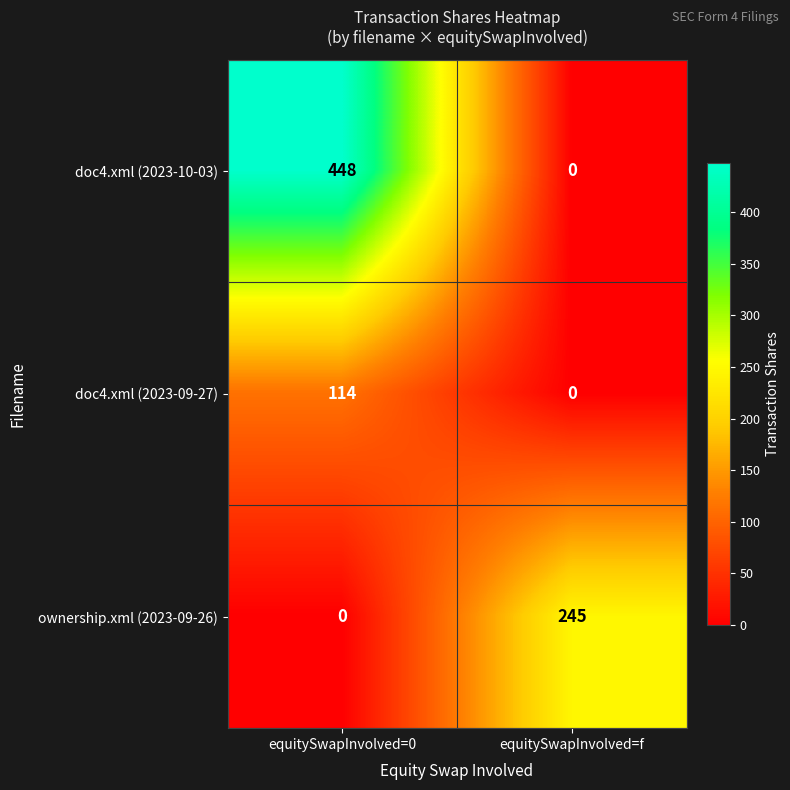

Reading left to right, extract all data points from this chart.

doc4.xml (2023-10-03): 448	0
doc4.xml (2023-09-27): 114	0
ownership.xml (2023-09-26): 0	245